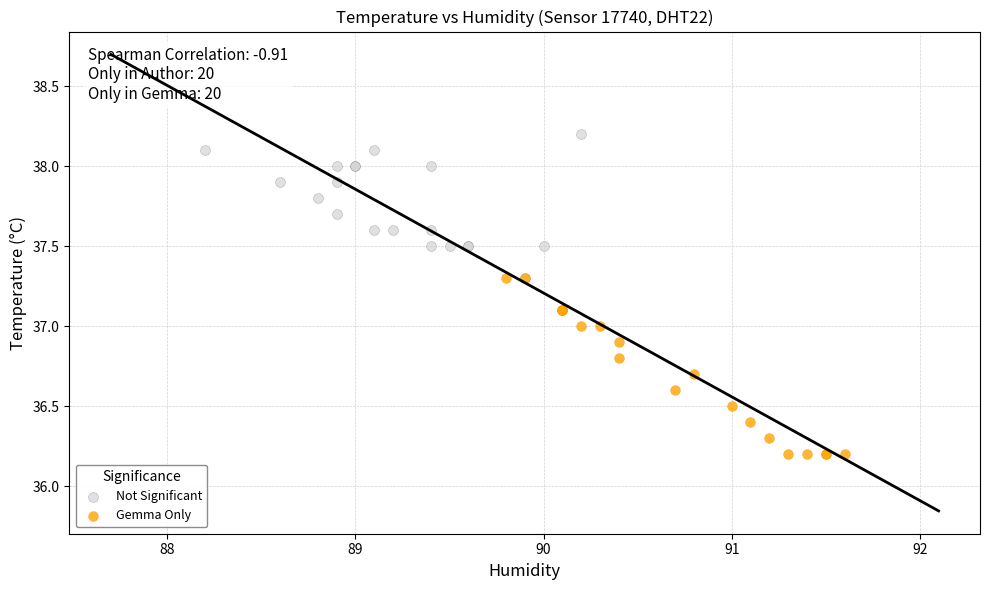

Which series contains the lowest Y value?

Gemma Only